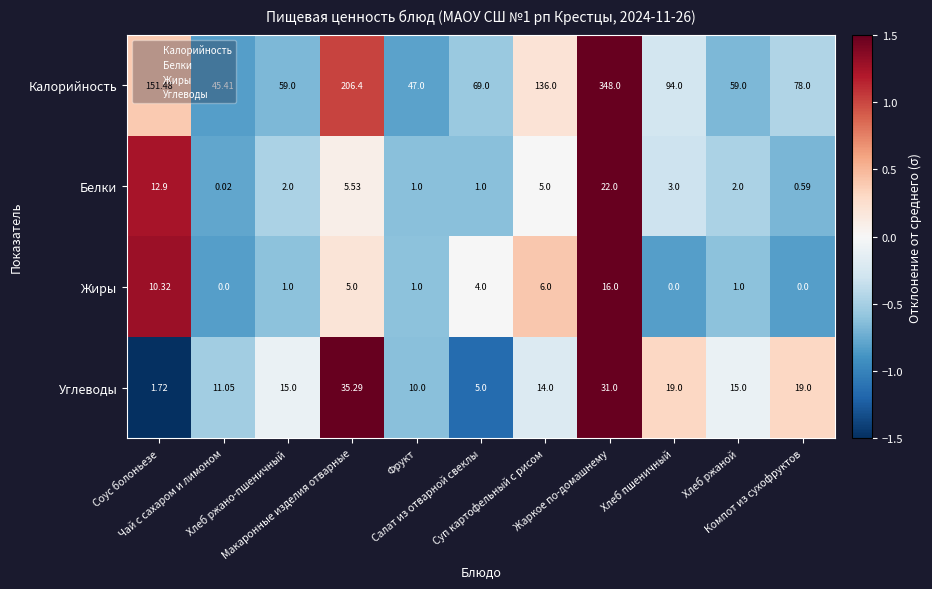

Which series has the largest total across all categories?

Калорийность